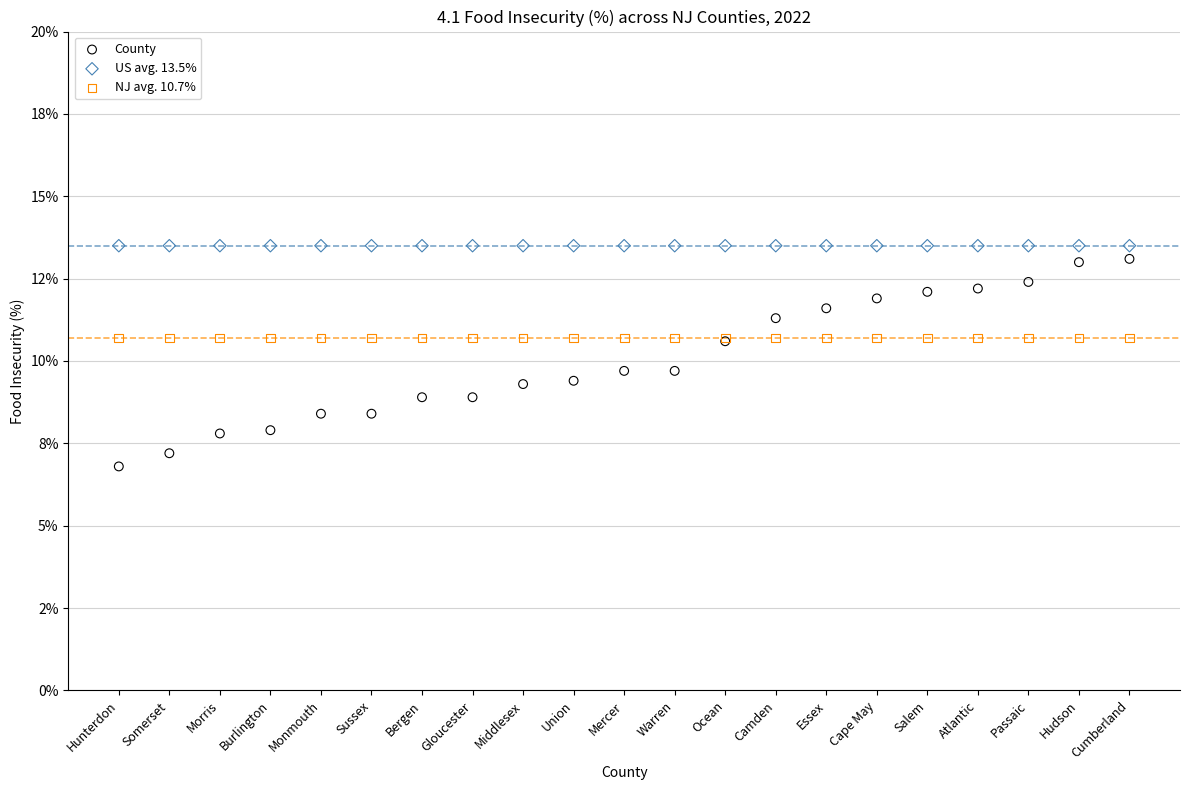

What are all the series names shown in the legend?

County, US avg. 13.5%, NJ avg. 10.7%